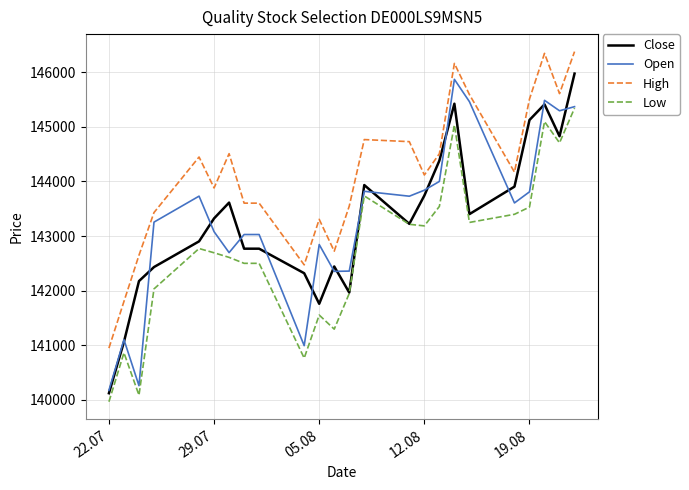

What is the smallest value displayed?

139968